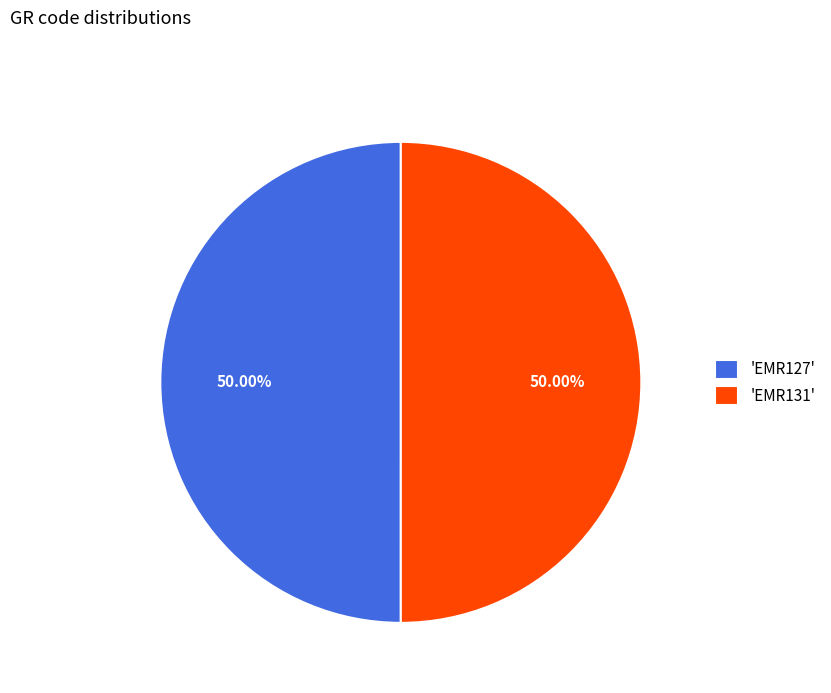

Approximately how many times larger is the value at 'EMR127' compared to 'EMR131'?

1.0